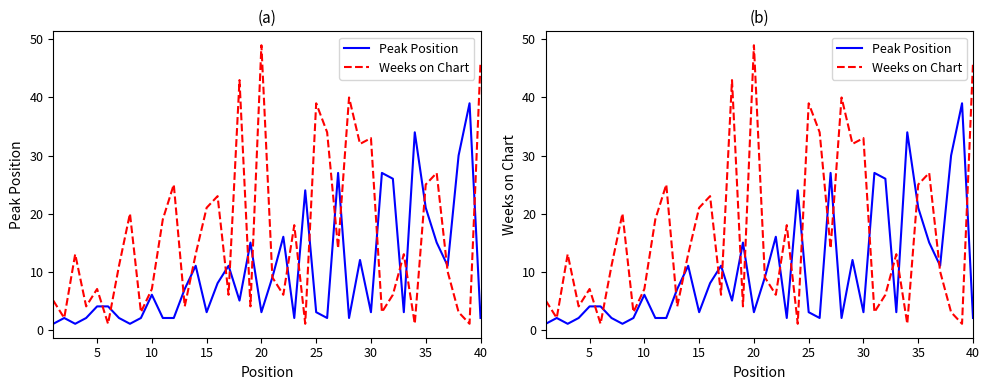

Rank the series by their average value, from highest to lowest.

Weeks on Chart, Peak Position